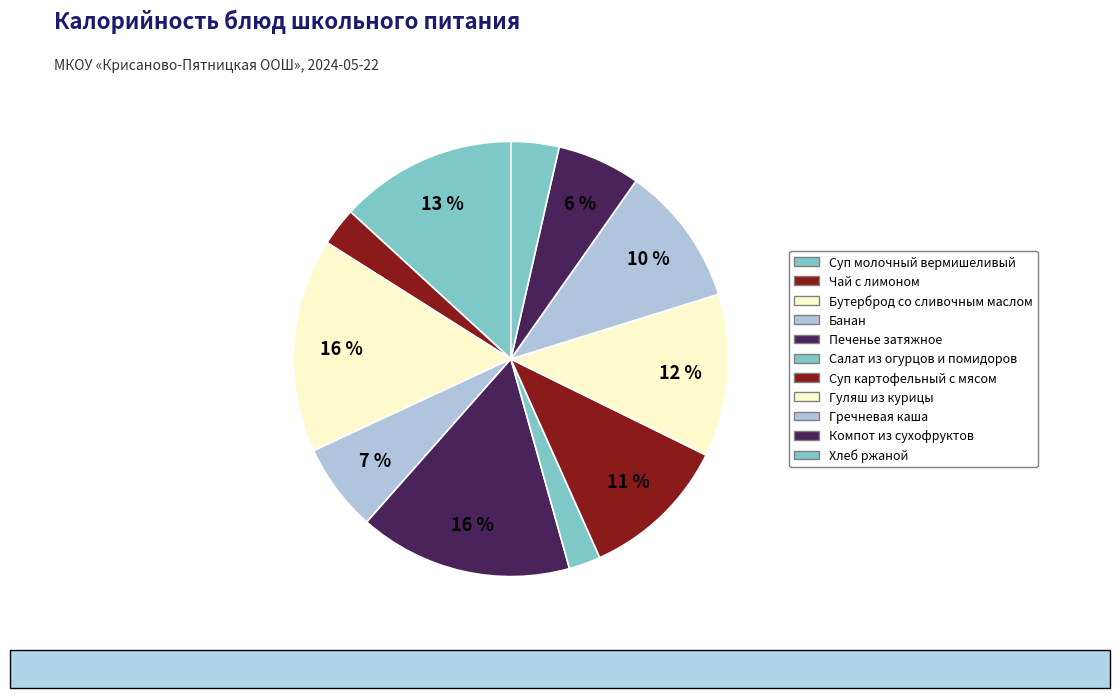

Count the number of slices in the pie.

11